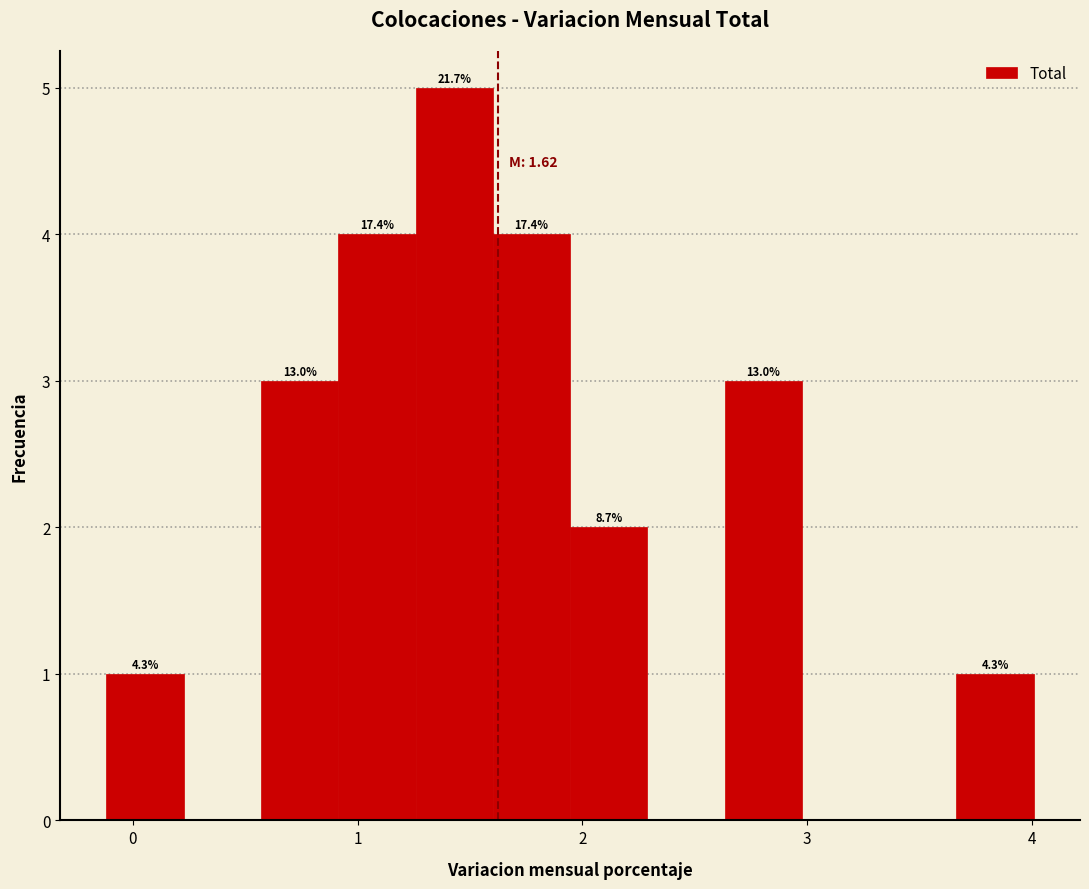

Around what value on the x-axis is the tallest bar? Give the approximate position of its centre, as read against the axis.

1.4